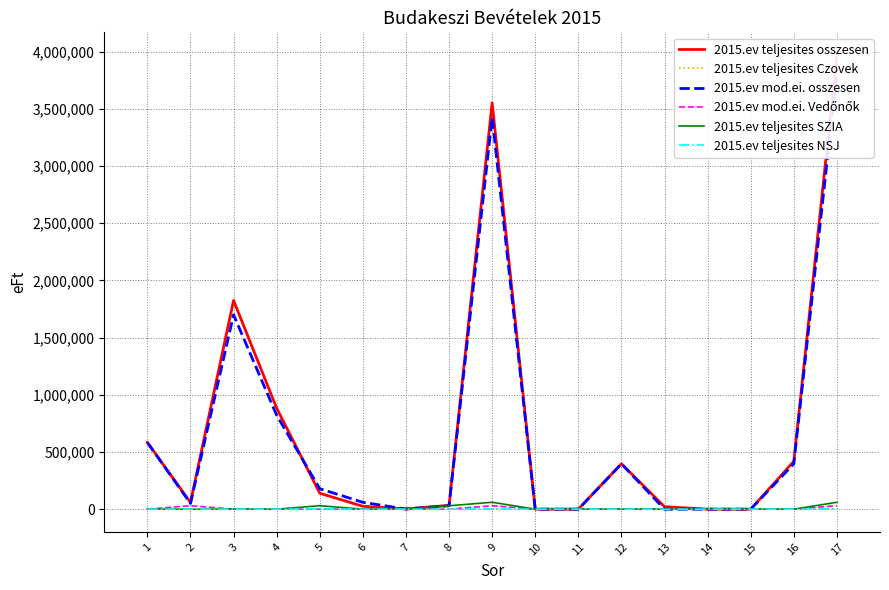

How many lines are shown in the chart?

6